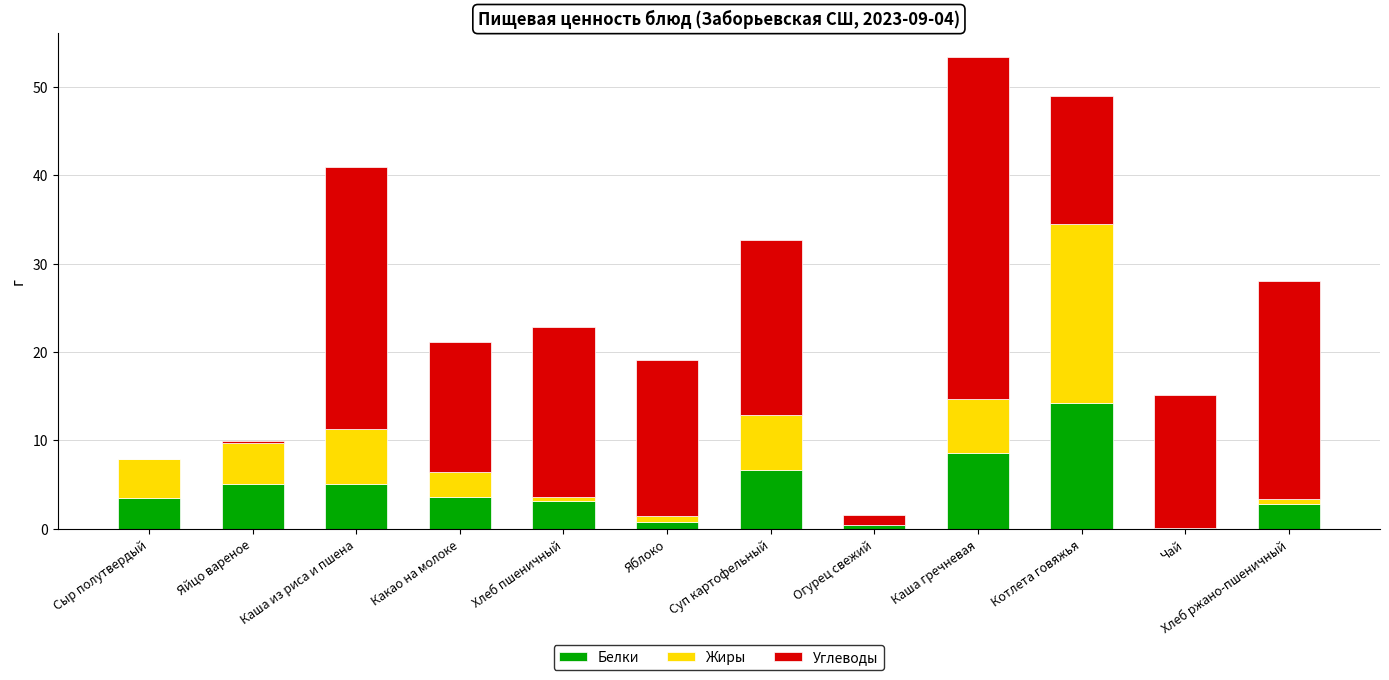

At which label does Белки reach its peak?

Котлета говяжья